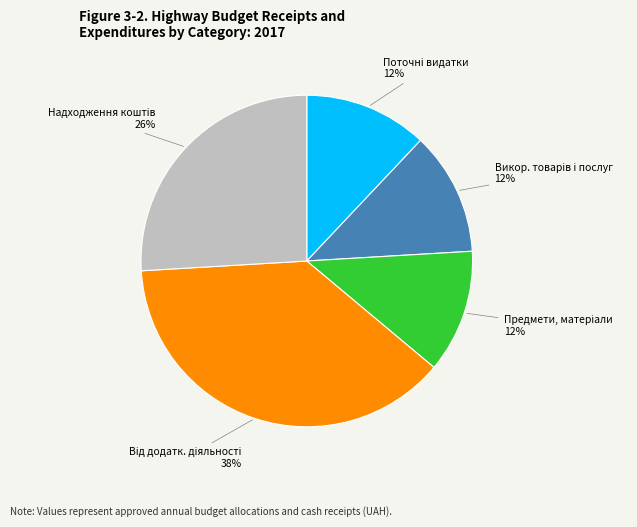

Is there any slice that represents more than half of the pie?

No